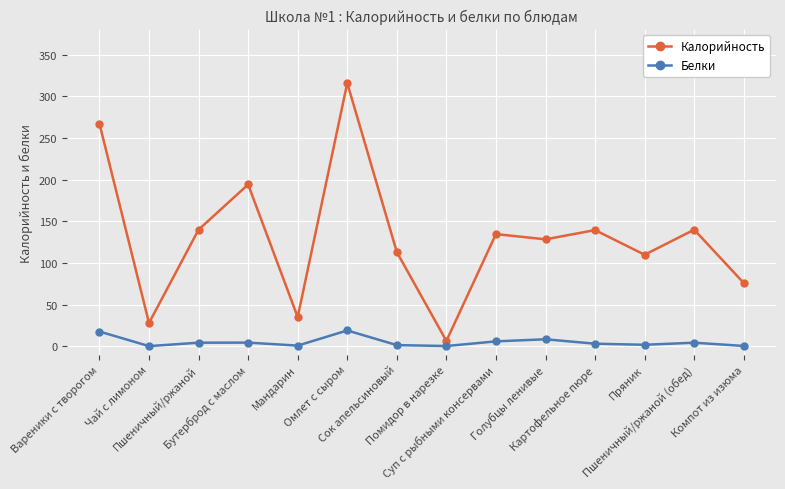

Which series has the largest total across all categories?

Калорийность